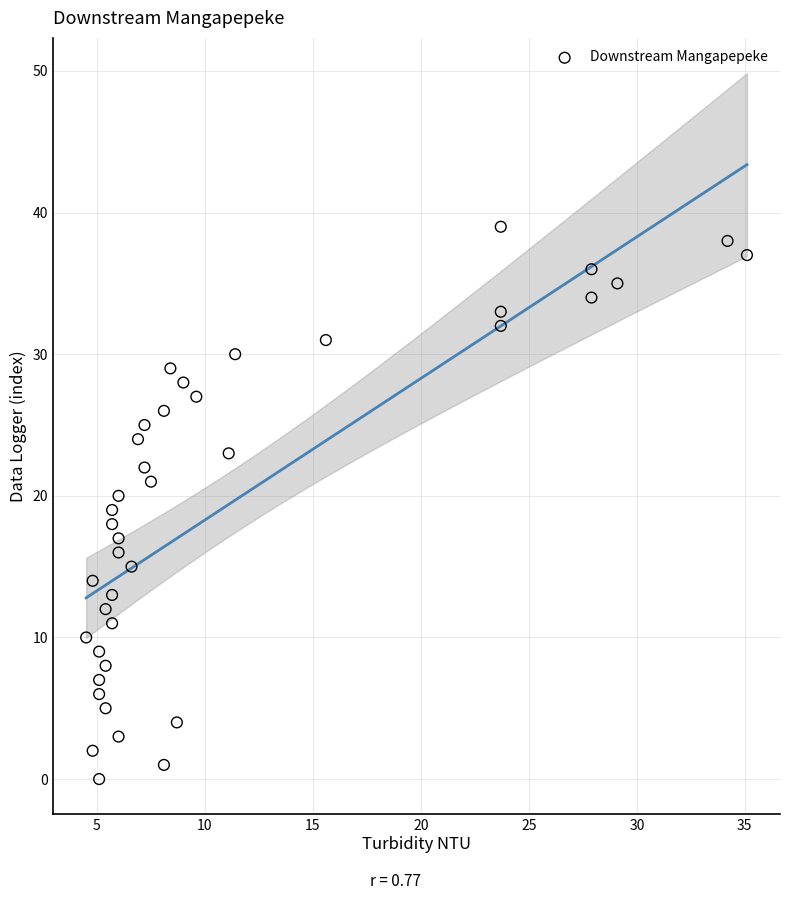

What is the range of Y values (max minus min)?

39